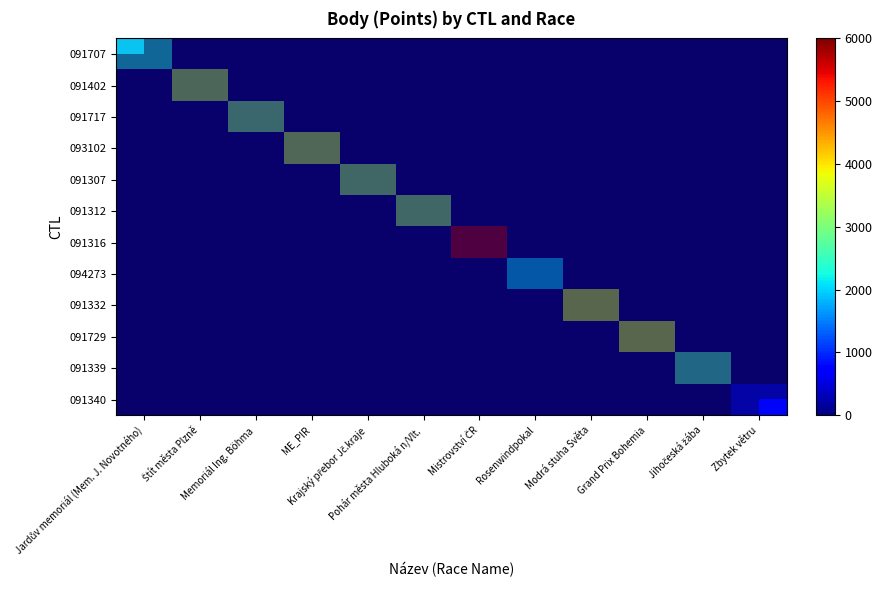

Between Jihočeská žába and Štít města Plzně, which is larger?

Štít města Plzně